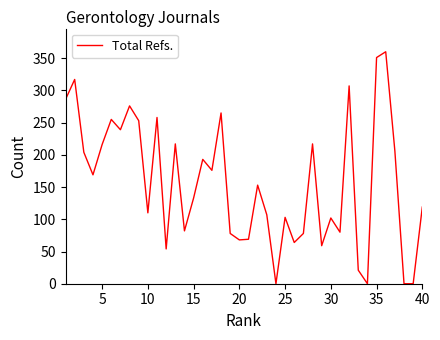

How many distinct data groups are displayed?

1